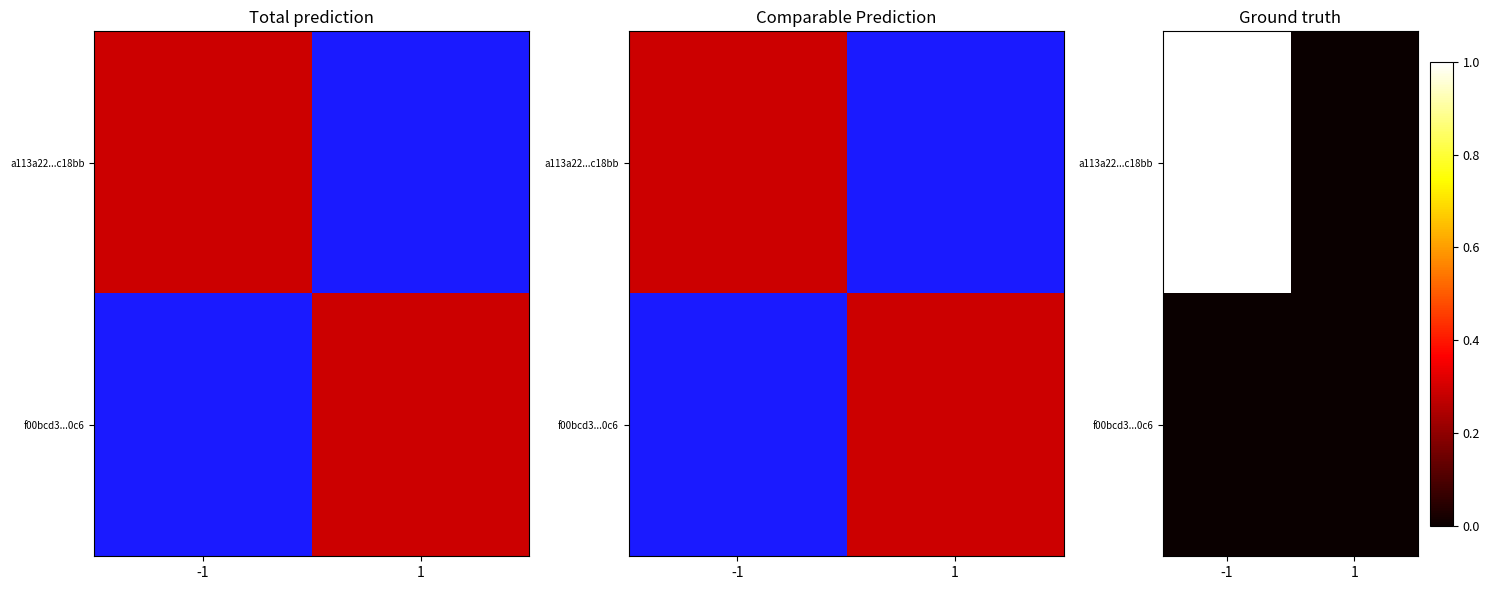

How many series are shown in this chart?

2